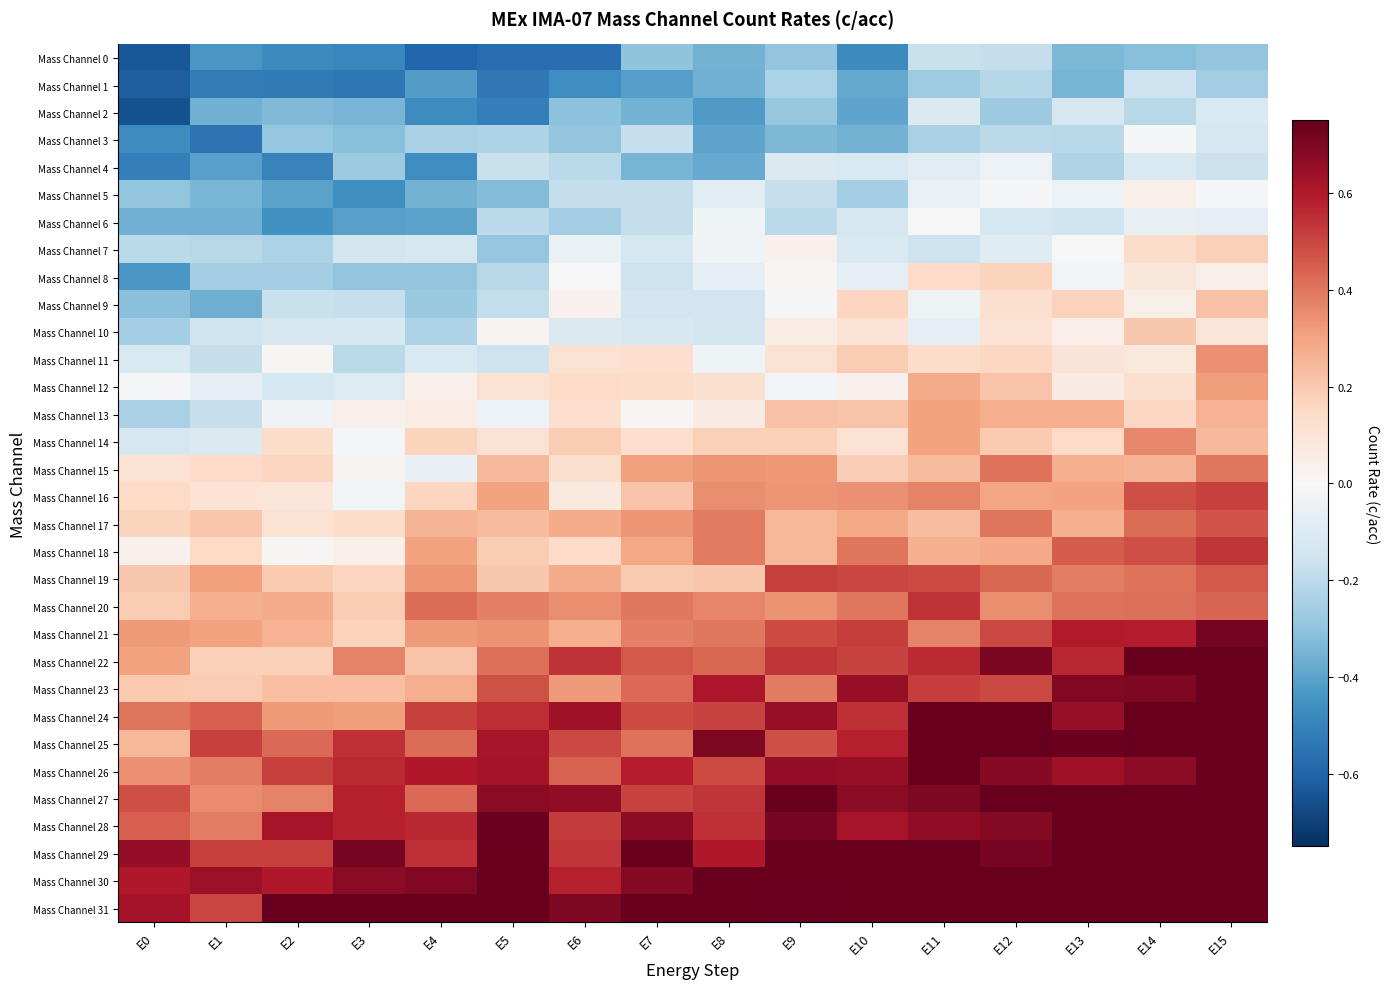

Reading left to right, transcribe all the data shown in this chart.

Mass Channel 0: E0=-0.6	E1=-0.4	E2=-0.5	E3=-0.5	E4=-0.6	E5=-0.6	E6=-0.6	E7=-0.3	E8=-0.4	E9=-0.3	E10=-0.5	E11=-0.2	E12=-0.2	E13=-0.3	E14=-0.3	E15=-0.3
Mass Channel 1: E0=-0.6	E1=-0.5	E2=-0.5	E3=-0.5	E4=-0.4	E5=-0.5	E6=-0.5	E7=-0.4	E8=-0.4	E9=-0.2	E10=-0.4	E11=-0.3	E12=-0.2	E13=-0.4	E14=-0.2	E15=-0.3
Mass Channel 2: E0=-0.7	E1=-0.4	E2=-0.3	E3=-0.4	E4=-0.5	E5=-0.5	E6=-0.3	E7=-0.4	E8=-0.4	E9=-0.3	E10=-0.4	E11=-0.1	E12=-0.3	E13=-0.1	E14=-0.2	E15=-0.1
Mass Channel 3: E0=-0.5	E1=-0.6	E2=-0.3	E3=-0.3	E4=-0.2	E5=-0.2	E6=-0.3	E7=-0.2	E8=-0.4	E9=-0.3	E10=-0.4	E11=-0.2	E12=-0.2	E13=-0.2	E14=-0.0	E15=-0.1
Mass Channel 4: E0=-0.5	E1=-0.4	E2=-0.5	E3=-0.3	E4=-0.5	E5=-0.2	E6=-0.2	E7=-0.3	E8=-0.4	E9=-0.1	E10=-0.1	E11=-0.1	E12=-0.0	E13=-0.2	E14=-0.1	E15=-0.2
Mass Channel 5: E0=-0.3	E1=-0.3	E2=-0.4	E3=-0.5	E4=-0.4	E5=-0.3	E6=-0.2	E7=-0.2	E8=-0.1	E9=-0.2	E10=-0.3	E11=-0.0	E12=-0.0	E13=-0.0	E14=0.0	E15=-0.0
Mass Channel 6: E0=-0.4	E1=-0.4	E2=-0.5	E3=-0.4	E4=-0.4	E5=-0.2	E6=-0.3	E7=-0.2	E8=-0.0	E9=-0.2	E10=-0.1	E11=0.0	E12=-0.1	E13=-0.1	E14=-0.1	E15=-0.1
Mass Channel 7: E0=-0.2	E1=-0.2	E2=-0.2	E3=-0.1	E4=-0.1	E5=-0.3	E6=-0.1	E7=-0.1	E8=-0.0	E9=0.0	E10=-0.1	E11=-0.2	E12=-0.1	E13=-0.0	E14=0.1	E15=0.2
Mass Channel 8: E0=-0.4	E1=-0.3	E2=-0.3	E3=-0.3	E4=-0.3	E5=-0.2	E6=0.0	E7=-0.2	E8=-0.1	E9=0.0	E10=-0.1	E11=0.1	E12=0.2	E13=-0.0	E14=0.1	E15=0.0
Mass Channel 9: E0=-0.3	E1=-0.4	E2=-0.2	E3=-0.2	E4=-0.3	E5=-0.2	E6=0.0	E7=-0.1	E8=-0.1	E9=-0.0	E10=0.2	E11=-0.0	E12=0.1	E13=0.2	E14=0.0	E15=0.2
Mass Channel 10: E0=-0.3	E1=-0.1	E2=-0.1	E3=-0.1	E4=-0.2	E5=0.0	E6=-0.1	E7=-0.1	E8=-0.1	E9=0.1	E10=0.1	E11=-0.1	E12=0.1	E13=0.1	E14=0.2	E15=0.1
Mass Channel 11: E0=-0.1	E1=-0.2	E2=0.0	E3=-0.2	E4=-0.1	E5=-0.2	E6=0.1	E7=0.1	E8=-0.0	E9=0.1	E10=0.2	E11=0.1	E12=0.2	E13=0.1	E14=0.1	E15=0.3
Mass Channel 12: E0=-0.0	E1=-0.1	E2=-0.1	E3=-0.1	E4=0.0	E5=0.1	E6=0.1	E7=0.1	E8=0.1	E9=-0.0	E10=0.0	E11=0.3	E12=0.2	E13=0.1	E14=0.1	E15=0.3
Mass Channel 13: E0=-0.2	E1=-0.2	E2=-0.0	E3=0.0	E4=0.1	E5=-0.0	E6=0.1	E7=0.0	E8=0.1	E9=0.2	E10=0.2	E11=0.3	E12=0.3	E13=0.3	E14=0.2	E15=0.3
Mass Channel 14: E0=-0.1	E1=-0.1	E2=0.1	E3=-0.0	E4=0.2	E5=0.1	E6=0.2	E7=0.1	E8=0.2	E9=0.2	E10=0.1	E11=0.3	E12=0.2	E13=0.1	E14=0.4	E15=0.2
Mass Channel 15: E0=0.1	E1=0.1	E2=0.2	E3=0.0	E4=-0.1	E5=0.2	E6=0.1	E7=0.3	E8=0.3	E9=0.3	E10=0.2	E11=0.2	E12=0.4	E13=0.3	E14=0.3	E15=0.4
Mass Channel 16: E0=0.2	E1=0.1	E2=0.1	E3=-0.0	E4=0.2	E5=0.3	E6=0.1	E7=0.2	E8=0.3	E9=0.3	E10=0.3	E11=0.4	E12=0.3	E13=0.3	E14=0.5	E15=0.5
Mass Channel 17: E0=0.2	E1=0.2	E2=0.1	E3=0.1	E4=0.3	E5=0.2	E6=0.3	E7=0.3	E8=0.4	E9=0.2	E10=0.3	E11=0.2	E12=0.4	E13=0.3	E14=0.4	E15=0.5
Mass Channel 18: E0=0.0	E1=0.2	E2=0.0	E3=0.0	E4=0.3	E5=0.2	E6=0.1	E7=0.3	E8=0.4	E9=0.3	E10=0.4	E11=0.3	E12=0.3	E13=0.5	E14=0.5	E15=0.5
Mass Channel 19: E0=0.2	E1=0.3	E2=0.2	E3=0.2	E4=0.3	E5=0.2	E6=0.3	E7=0.2	E8=0.2	E9=0.5	E10=0.5	E11=0.5	E12=0.4	E13=0.4	E14=0.4	E15=0.5
Mass Channel 20: E0=0.2	E1=0.3	E2=0.3	E3=0.2	E4=0.4	E5=0.4	E6=0.4	E7=0.4	E8=0.4	E9=0.3	E10=0.4	E11=0.5	E12=0.3	E13=0.4	E14=0.4	E15=0.4
Mass Channel 21: E0=0.3	E1=0.3	E2=0.3	E3=0.2	E4=0.3	E5=0.3	E6=0.3	E7=0.4	E8=0.4	E9=0.5	E10=0.5	E11=0.4	E12=0.5	E13=0.6	E14=0.6	E15=0.7
Mass Channel 22: E0=0.3	E1=0.2	E2=0.2	E3=0.4	E4=0.2	E5=0.4	E6=0.5	E7=0.5	E8=0.4	E9=0.5	E10=0.5	E11=0.6	E12=0.7	E13=0.6	E14=0.8	E15=0.8
Mass Channel 23: E0=0.2	E1=0.2	E2=0.2	E3=0.2	E4=0.3	E5=0.5	E6=0.3	E7=0.4	E8=0.6	E9=0.4	E10=0.7	E11=0.5	E12=0.5	E13=0.7	E14=0.7	E15=0.8
Mass Channel 24: E0=0.4	E1=0.4	E2=0.3	E3=0.3	E4=0.5	E5=0.6	E6=0.6	E7=0.5	E8=0.5	E9=0.7	E10=0.5	E11=0.8	E12=0.8	E13=0.7	E14=0.8	E15=0.8
Mass Channel 25: E0=0.2	E1=0.5	E2=0.4	E3=0.5	E4=0.4	E5=0.6	E6=0.5	E7=0.4	E8=0.7	E9=0.5	E10=0.6	E11=0.8	E12=0.8	E13=0.7	E14=0.8	E15=0.8
Mass Channel 26: E0=0.3	E1=0.4	E2=0.5	E3=0.6	E4=0.6	E5=0.6	E6=0.4	E7=0.6	E8=0.5	E9=0.7	E10=0.7	E11=0.8	E12=0.7	E13=0.6	E14=0.7	E15=0.9
Mass Channel 27: E0=0.5	E1=0.4	E2=0.4	E3=0.6	E4=0.4	E5=0.7	E6=0.7	E7=0.5	E8=0.5	E9=0.8	E10=0.7	E11=0.7	E12=0.9	E13=0.9	E14=1.0	E15=0.9
Mass Channel 28: E0=0.4	E1=0.4	E2=0.6	E3=0.6	E4=0.6	E5=0.7	E6=0.5	E7=0.7	E8=0.6	E9=0.7	E10=0.6	E11=0.7	E12=0.7	E13=0.9	E14=0.9	E15=0.9
Mass Channel 29: E0=0.7	E1=0.5	E2=0.5	E3=0.7	E4=0.5	E5=0.8	E6=0.5	E7=0.9	E8=0.6	E9=0.9	E10=0.8	E11=1.0	E12=0.7	E13=0.9	E14=1.0	E15=0.9
Mass Channel 30: E0=0.6	E1=0.6	E2=0.6	E3=0.7	E4=0.7	E5=0.8	E6=0.6	E7=0.7	E8=0.9	E9=0.9	E10=0.8	E11=0.9	E12=0.8	E13=0.8	E14=0.9	E15=0.9
Mass Channel 31: E0=0.6	E1=0.5	E2=0.8	E3=0.8	E4=0.8	E5=0.7	E6=0.7	E7=0.9	E8=0.9	E9=0.7	E10=1.0	E11=1.0	E12=1.1	E13=1.0	E14=1.0	E15=1.0